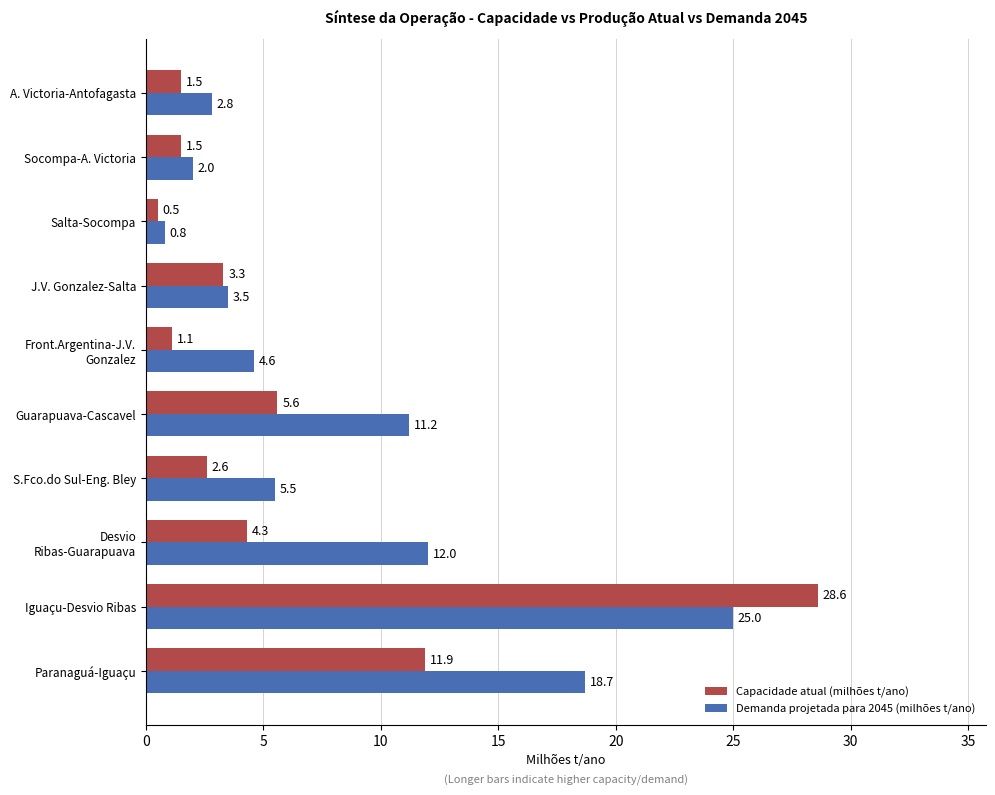

How many data points in Capacidade atual (milhões t/ano) are less than 3?

5